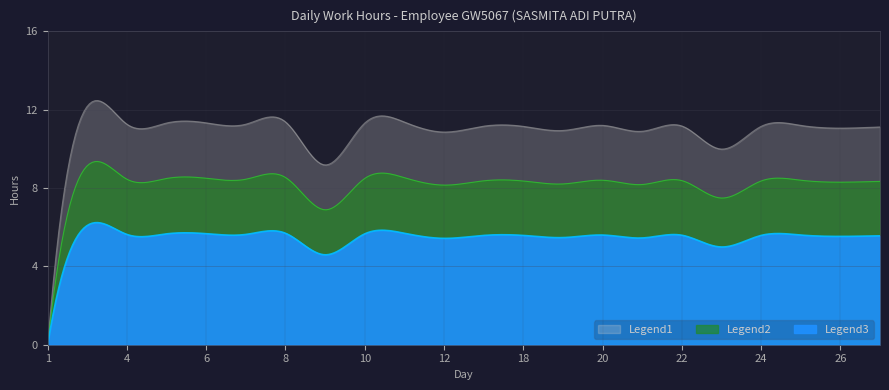

At which category is the sum across all series the highest?

3